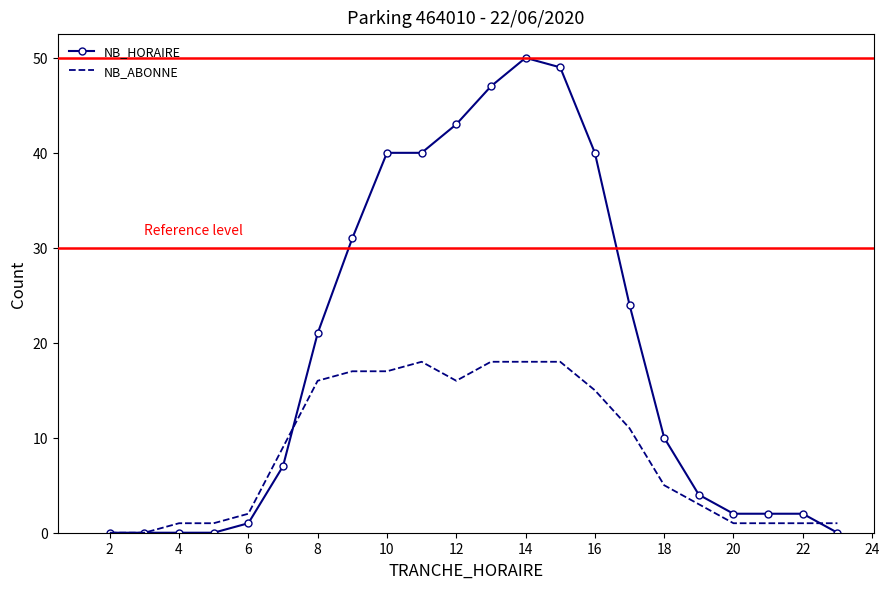

What is the maximum value for NB_HORAIRE?

50